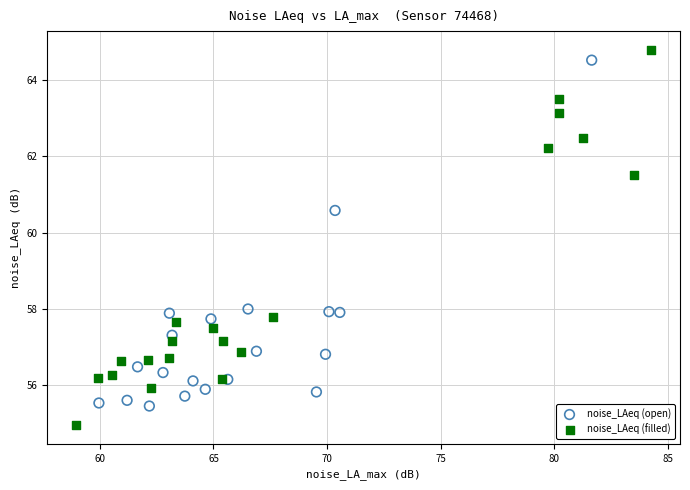

Which series reaches the minimum Y coordinate?

noise_LAeq (filled)